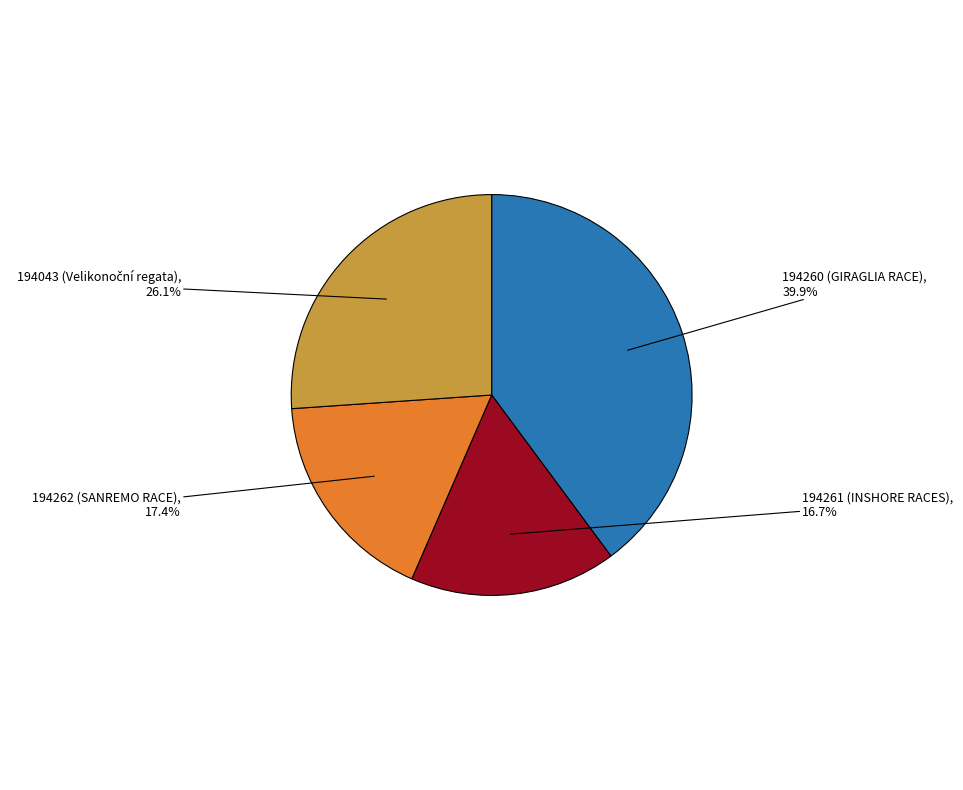

Is there any slice that represents more than half of the pie?

No